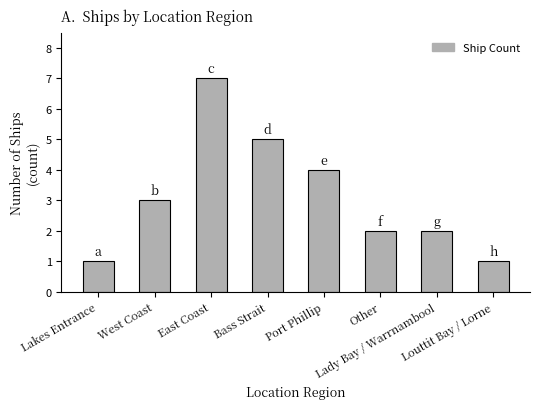

What is the sum of all values?

25